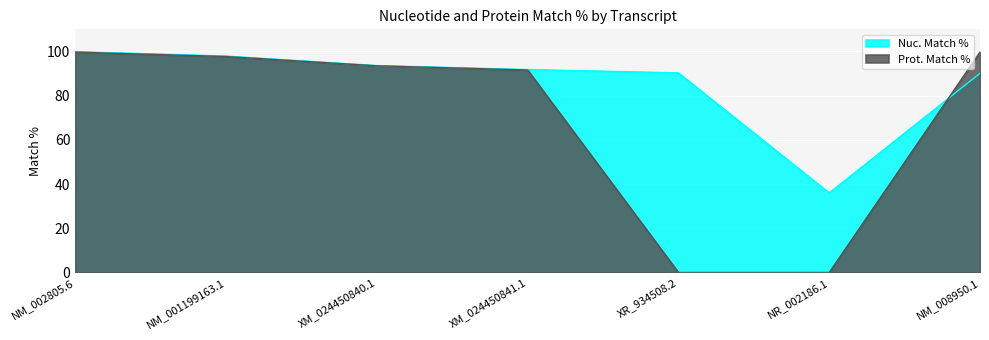

Between NM_001199163.1 and NM_008950.1, which series saw the biggest shift?

Nuc. Match %